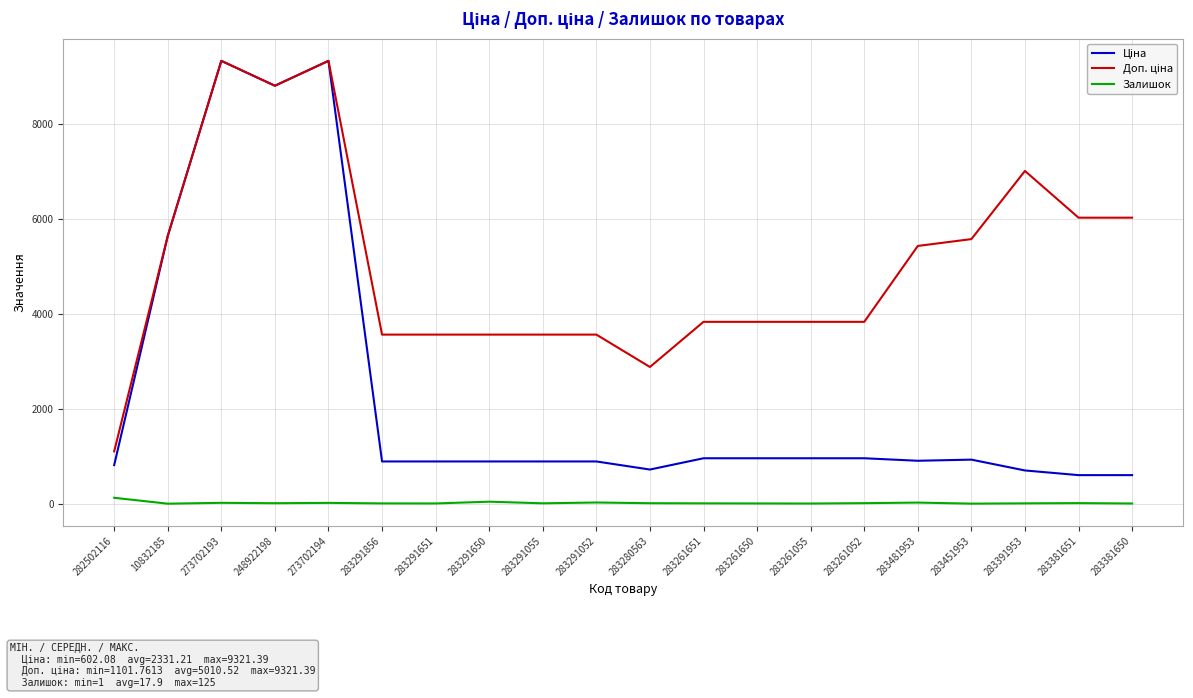

What is the greatest value displayed?

9321.4